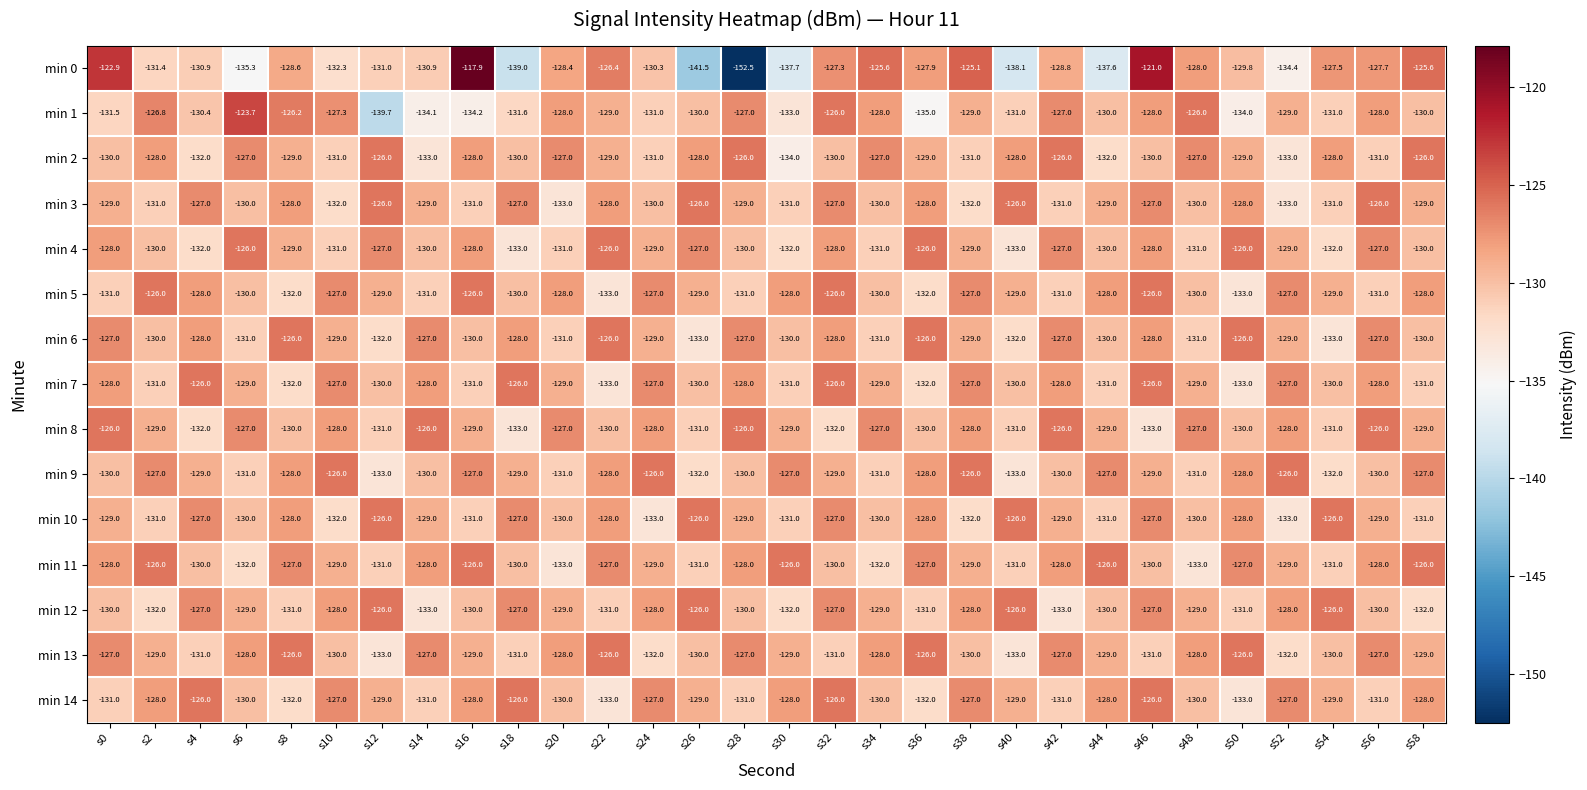

Which series has the widest spread of values?

min 0